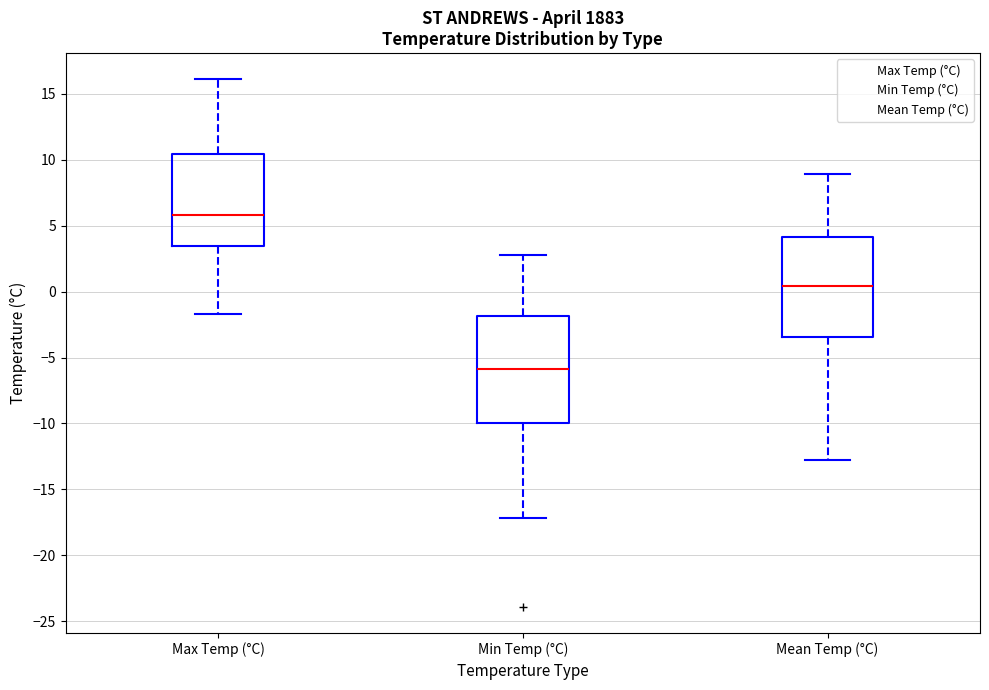

Reading left to right, transcribe this box plot: for each box, give where its median line is, the range the box spans, and where its two whiskers end, as read against the y-axis. The values are not printed on the chart, so give them approximately, as read against the axis.

Max Temp (°C): median 6.0, box 3.5 to 10.5, whiskers -1.5 to 16.0
Min Temp (°C): median -6.0, box -10.0 to -2.0, whiskers -17.0 to 3.0
Mean Temp (°C): median 0.5, box -3.5 to 4.0, whiskers -13.0 to 9.0